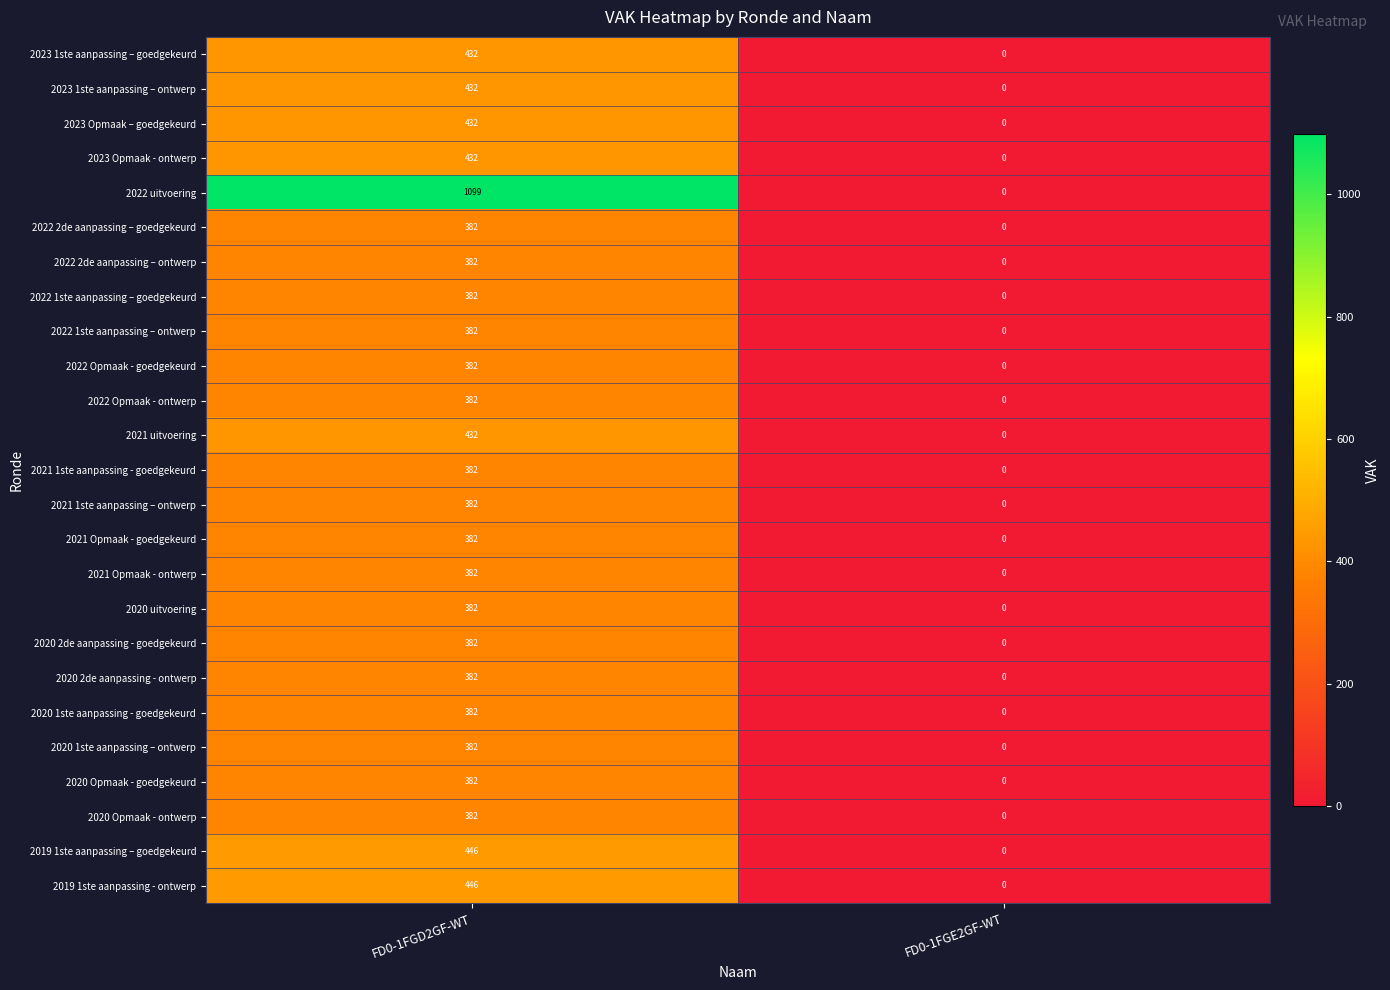

Where is 2022 uitvoering nearest to the value 549?

FD0-1FGE2GF-WT